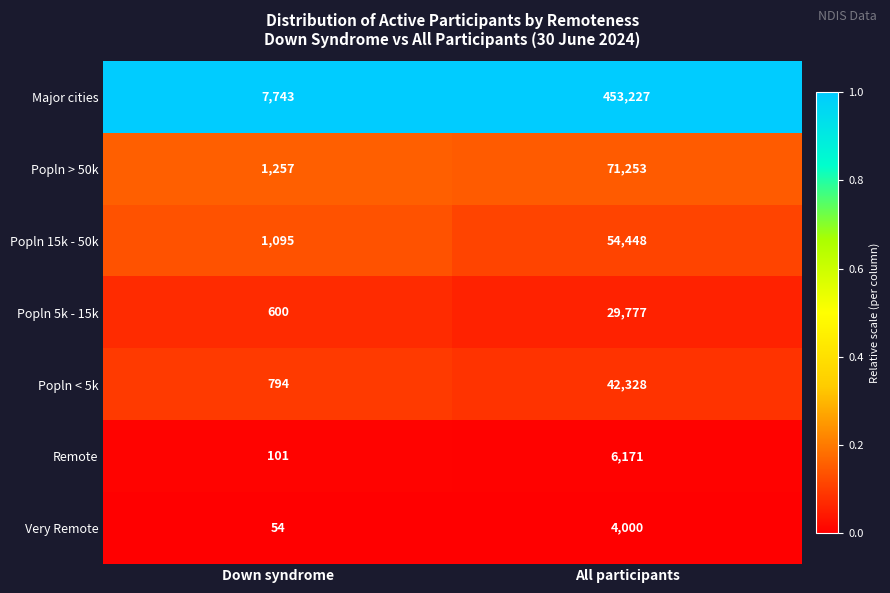

At All participants, list the series in order from largest to smallest.

Major cities, Popln > 50k, Popln 15k - 50k, Popln < 5k, Popln 5k - 15k, Remote, Very Remote